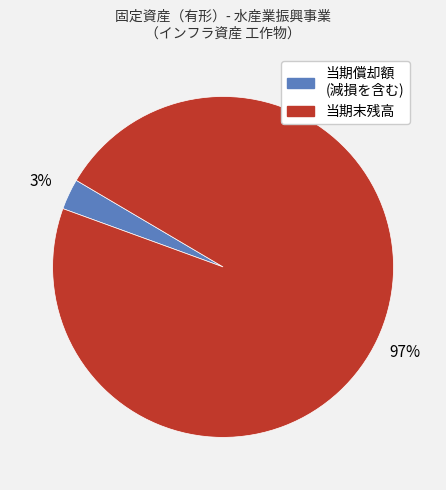

True or false: 当期末残高 accounts for 97% of the total.

True